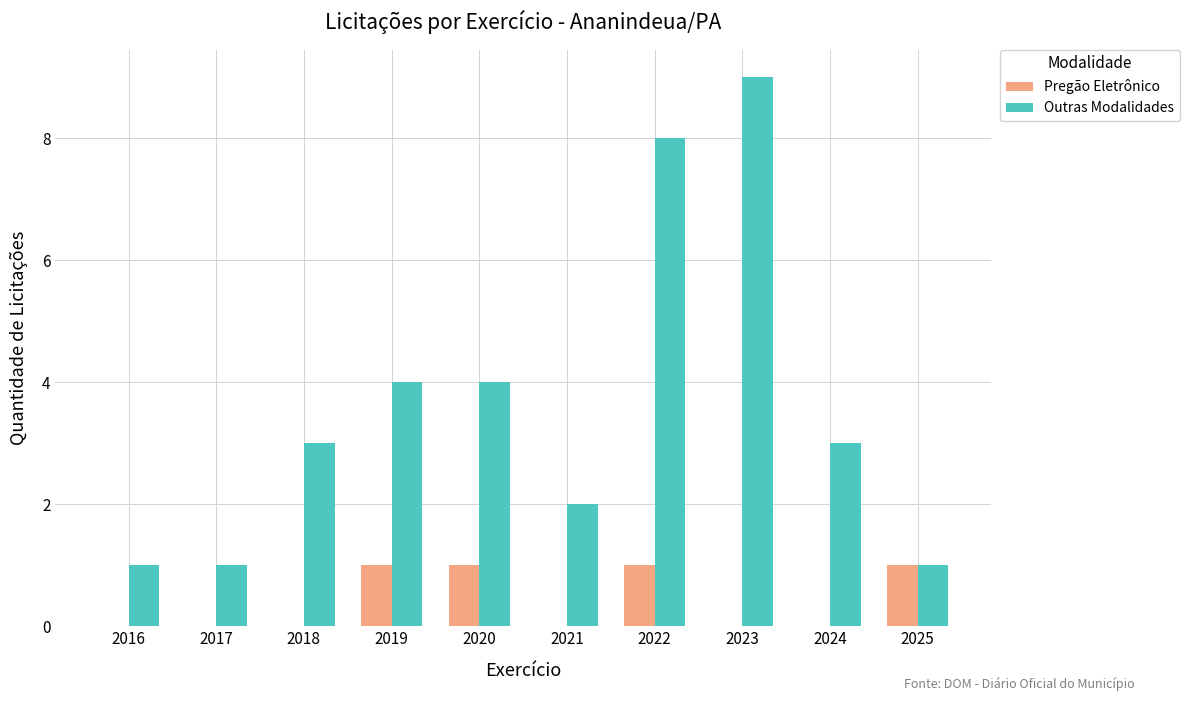

At which label does Outras Modalidades reach its peak?

2023